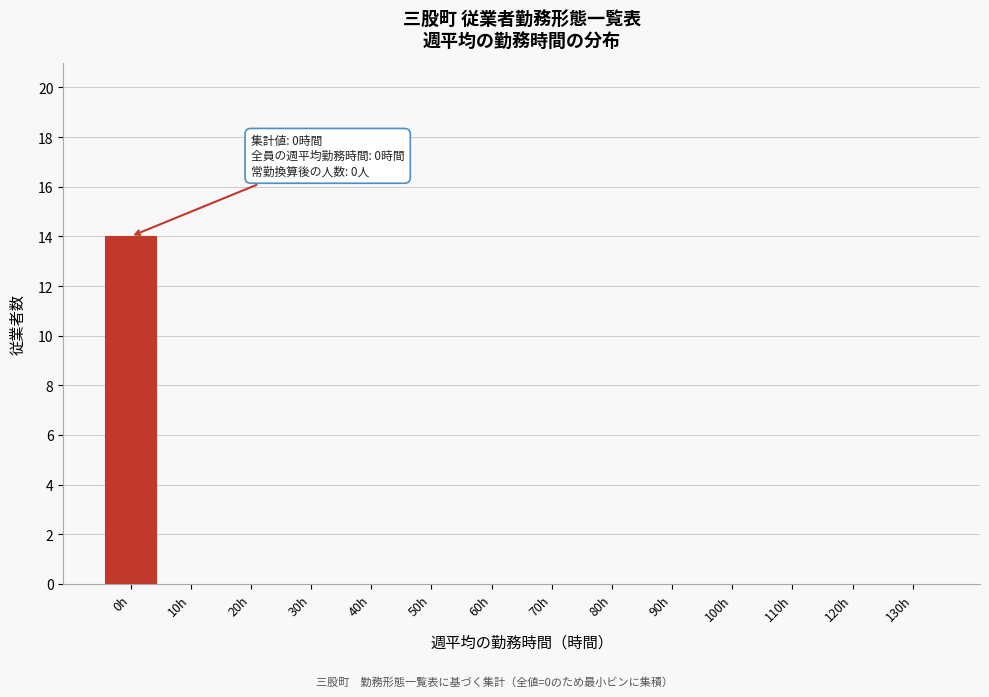

Reading right to left, extract all data points from this chart.

130h=0	120h=0	110h=0	100h=0	90h=0	80h=0	70h=0	60h=0	50h=0	40h=0	30h=0	20h=0	10h=0	0h=14